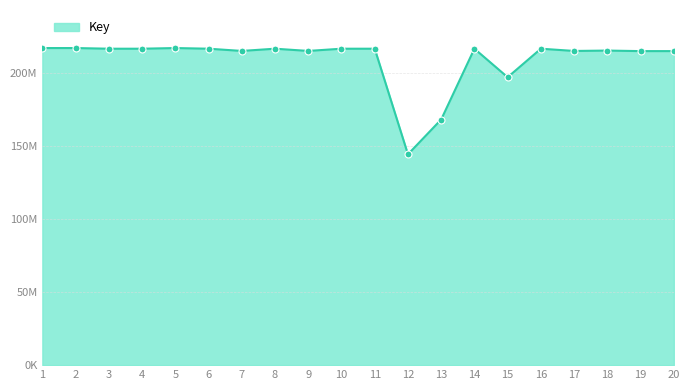

What is the change in value from 9 to 13?

-47015985